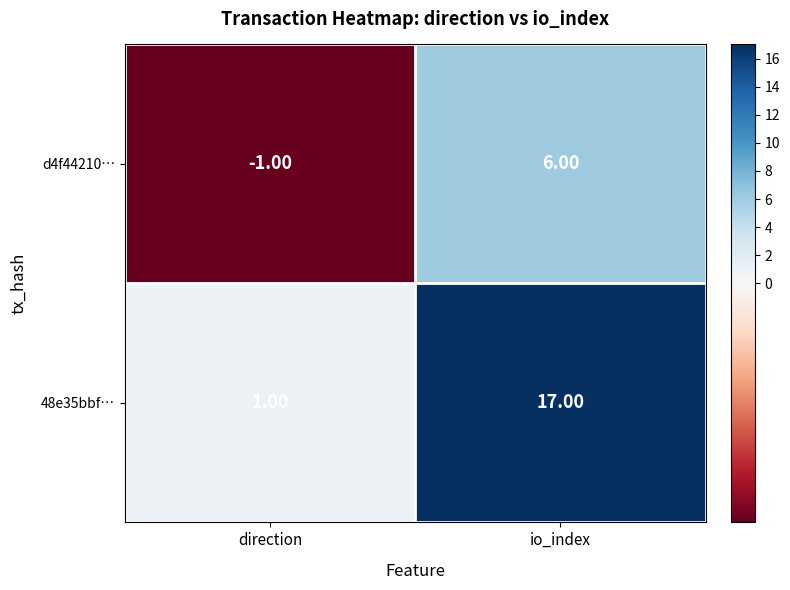

At which category is the sum across all series the highest?

io_index